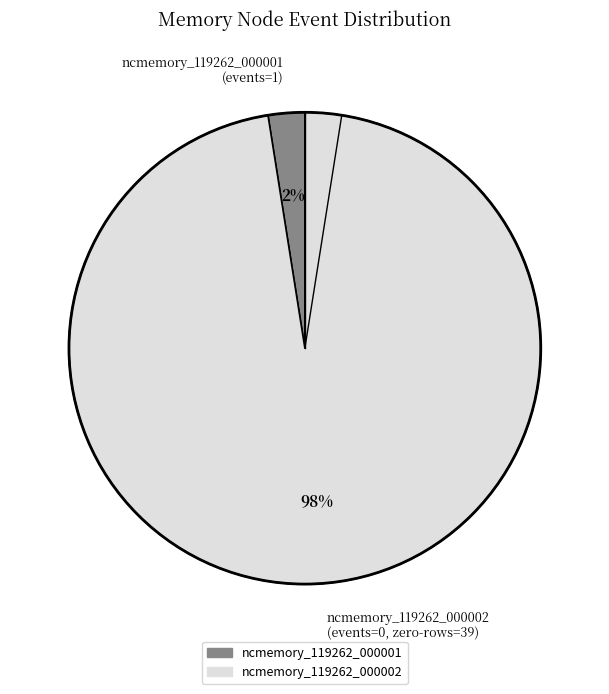

True or false: ncmemory_119262_000001 (events=1) accounts for 2% of the total.

True